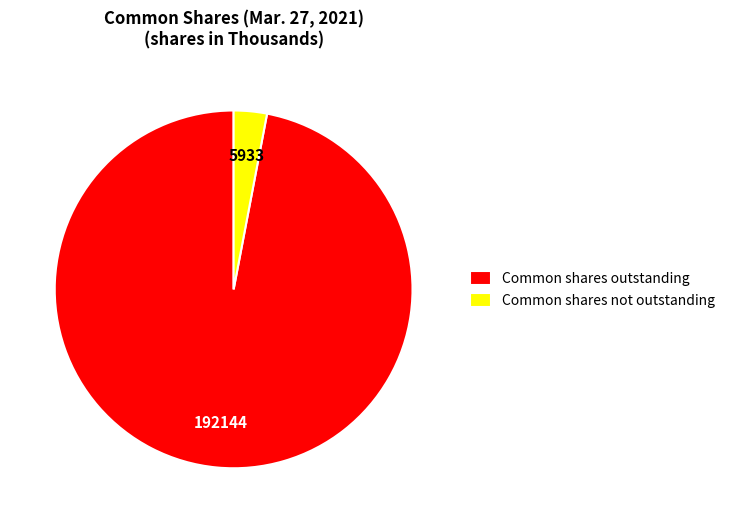

True or false: Common shares not outstanding accounts for 3% of the total.

True